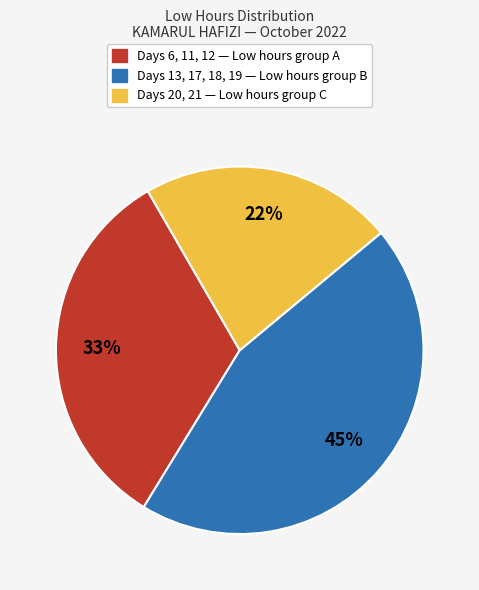

How many slices are in this pie chart?

3